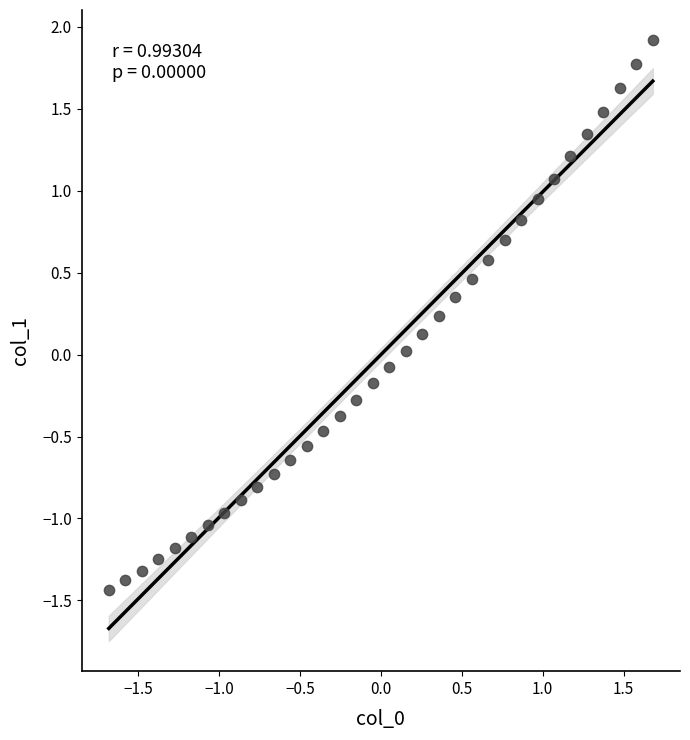

What is the range of X values (max minus min)?

3.4